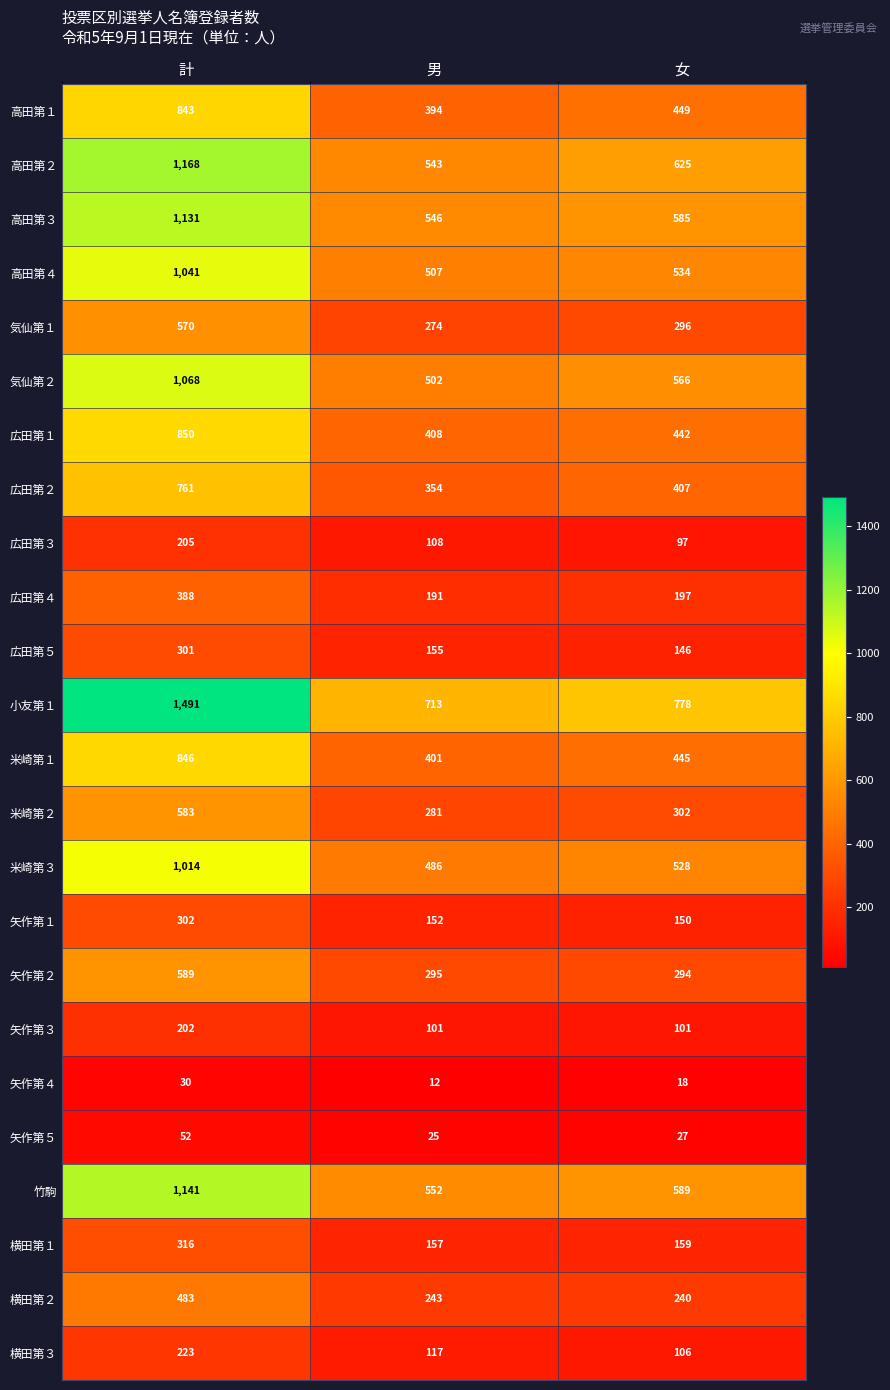

At which label is 広田第２ closest to 557?

女